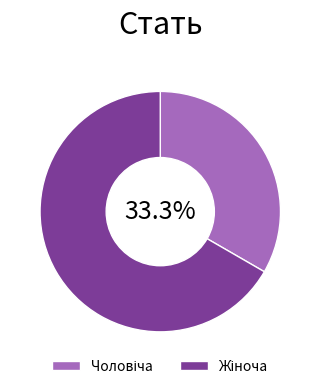

Is there any slice that represents more than half of the pie?

Yes